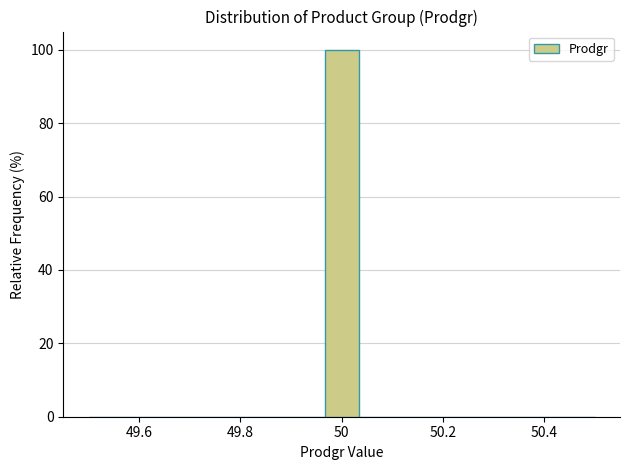

Read against the x-axis, roughly where is the centre of the tallest bar?

50.00